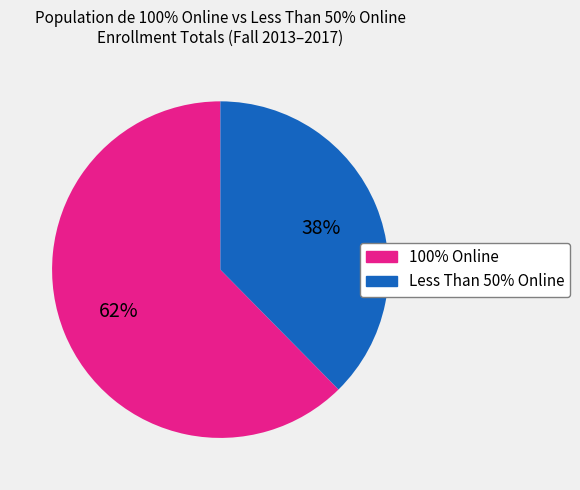

Is there a majority slice in this chart?

Yes